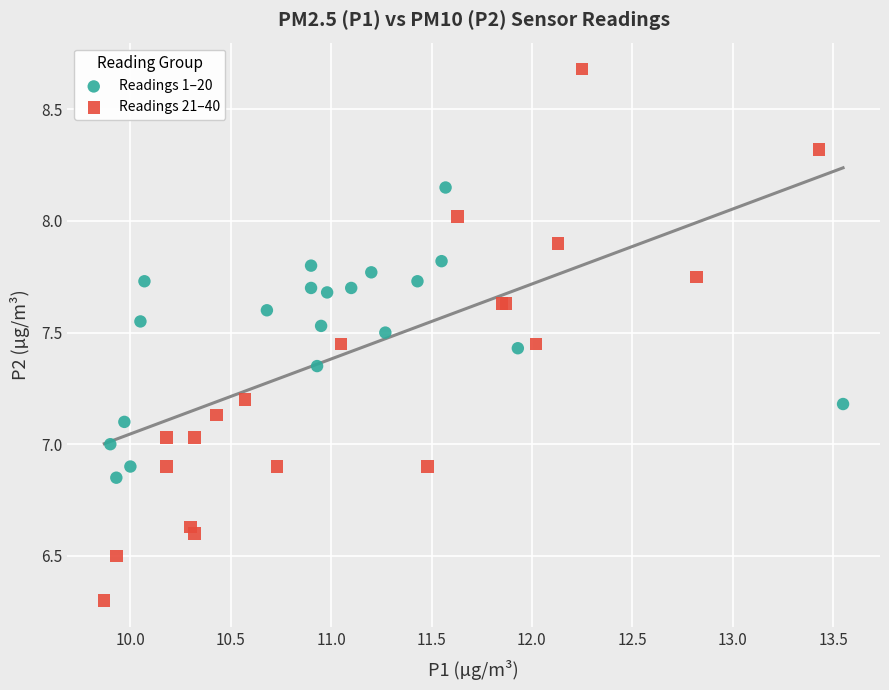

Which series reaches the maximum Y coordinate?

Readings 21–40